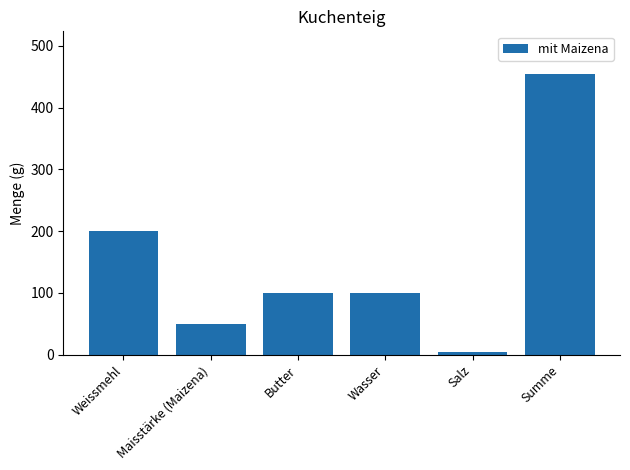

Where is the data nearest to the value 230?

Weissmehl